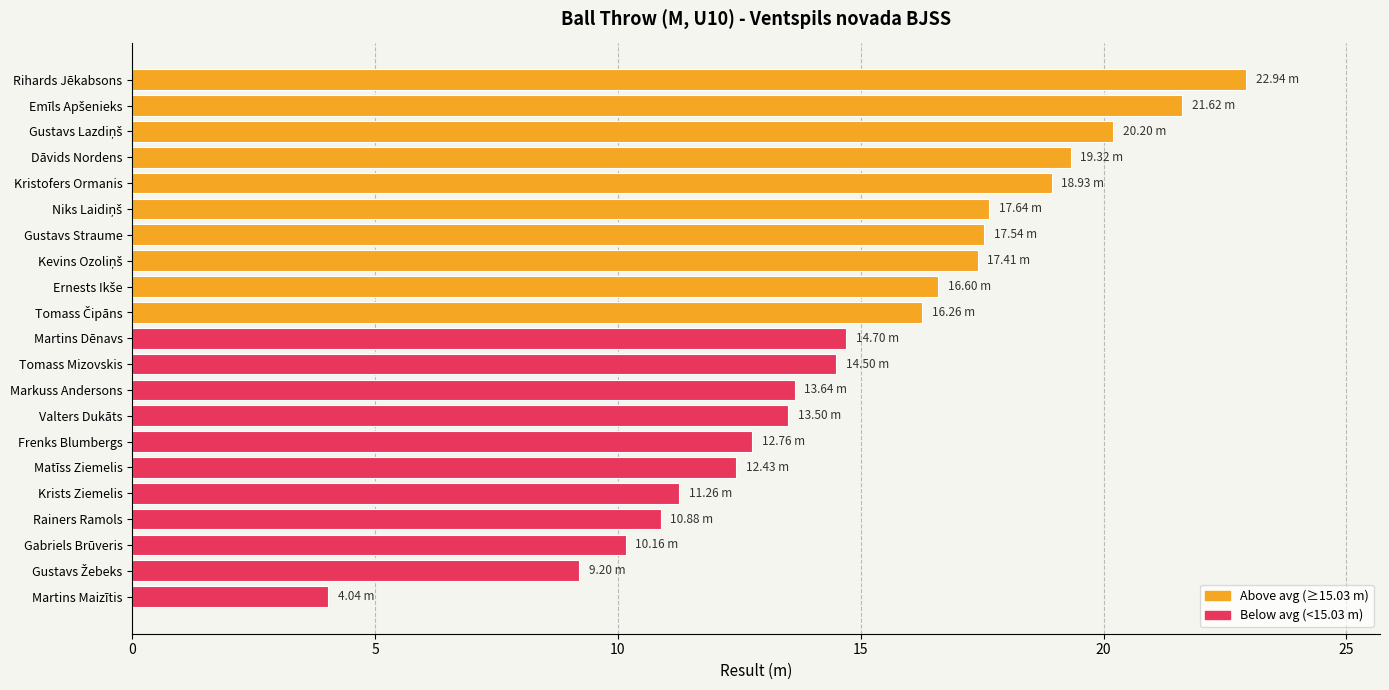

What is the ratio of the value at Rihards Jēkabsons to the value at Tomass Mizovskis?

1.6